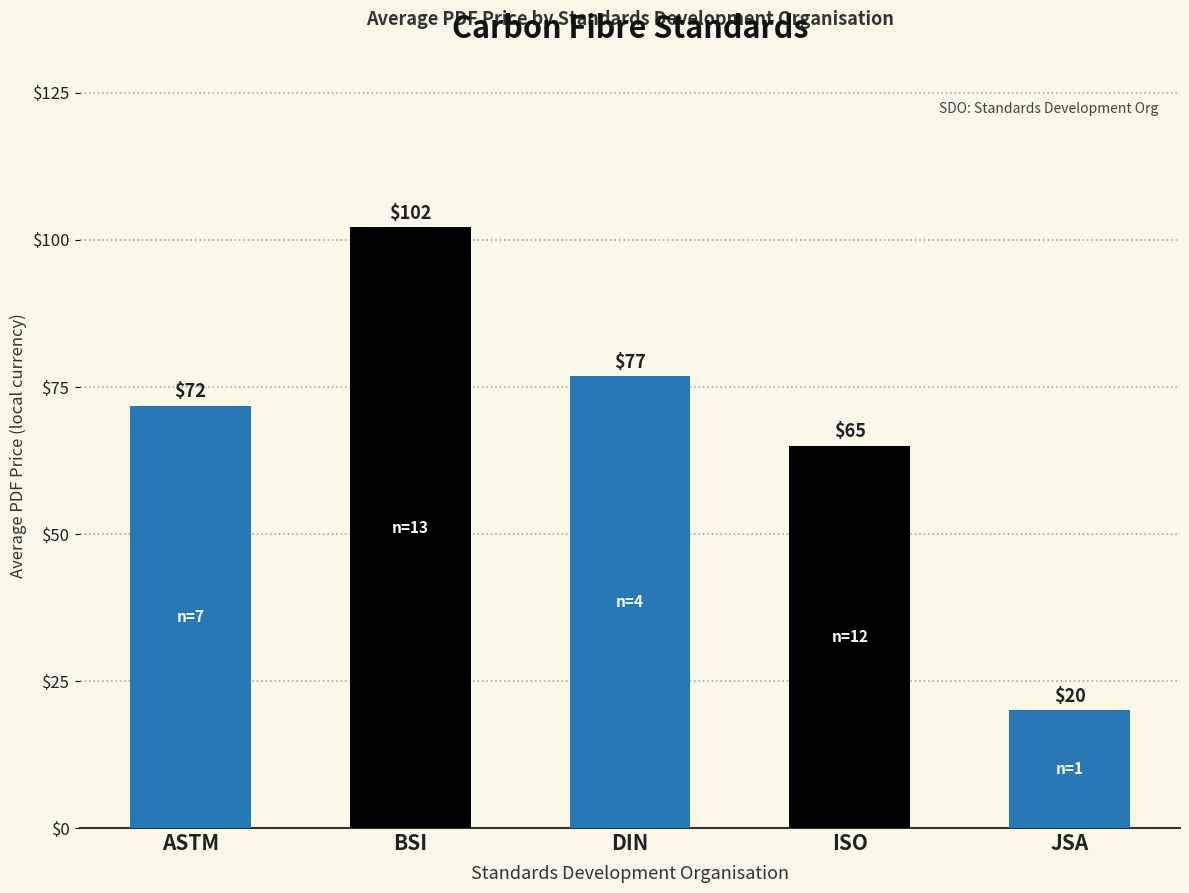

Rank the categories by value from lowest to highest.

JSA, ISO, ASTM, DIN, BSI